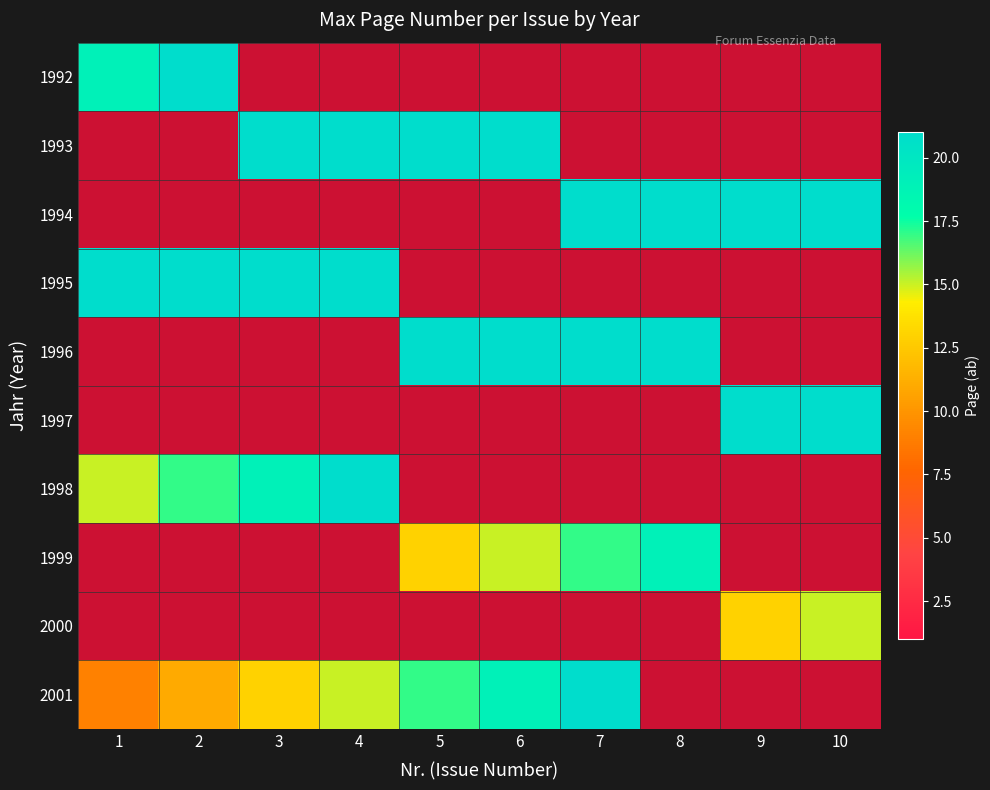

Which series has the widest spread of values?

2001